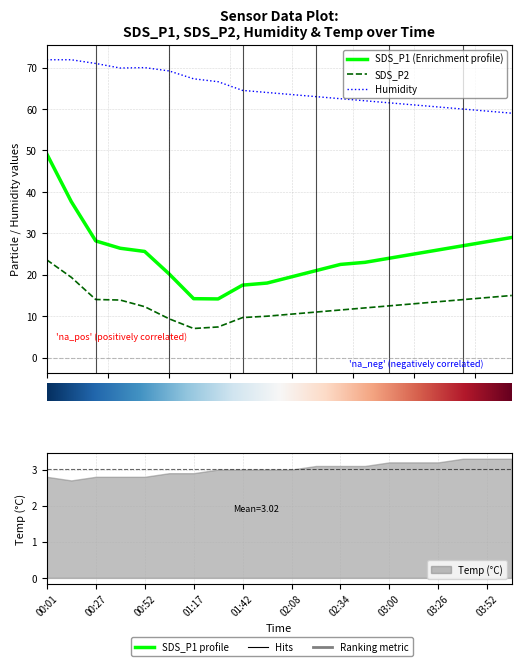

True or false: SDS_P2 and SDS_P1 cross at least once.

False